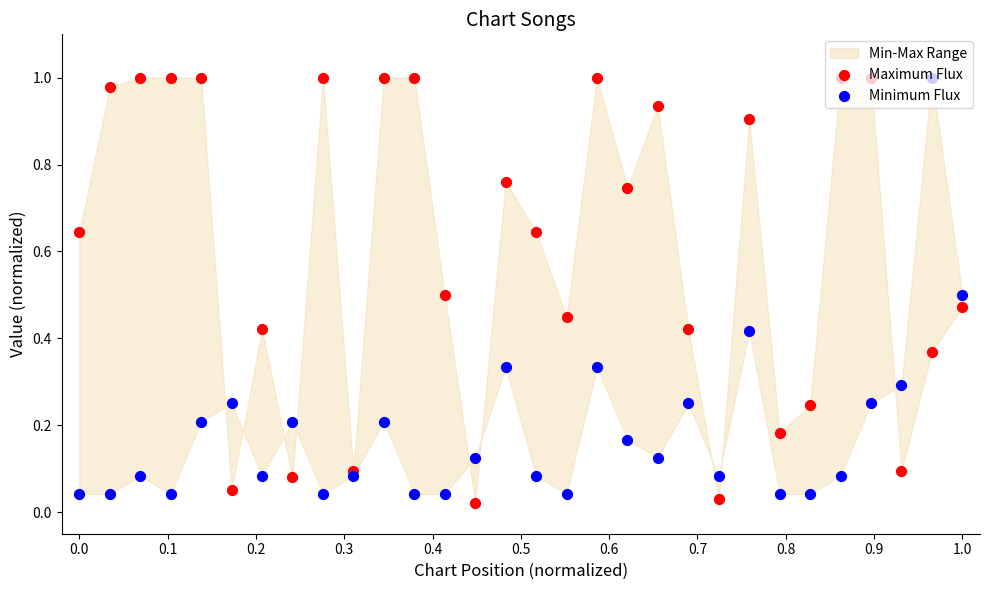

Is the value of Maximum Flux at 18 greater than the value of Minimum Flux at 21?

Yes